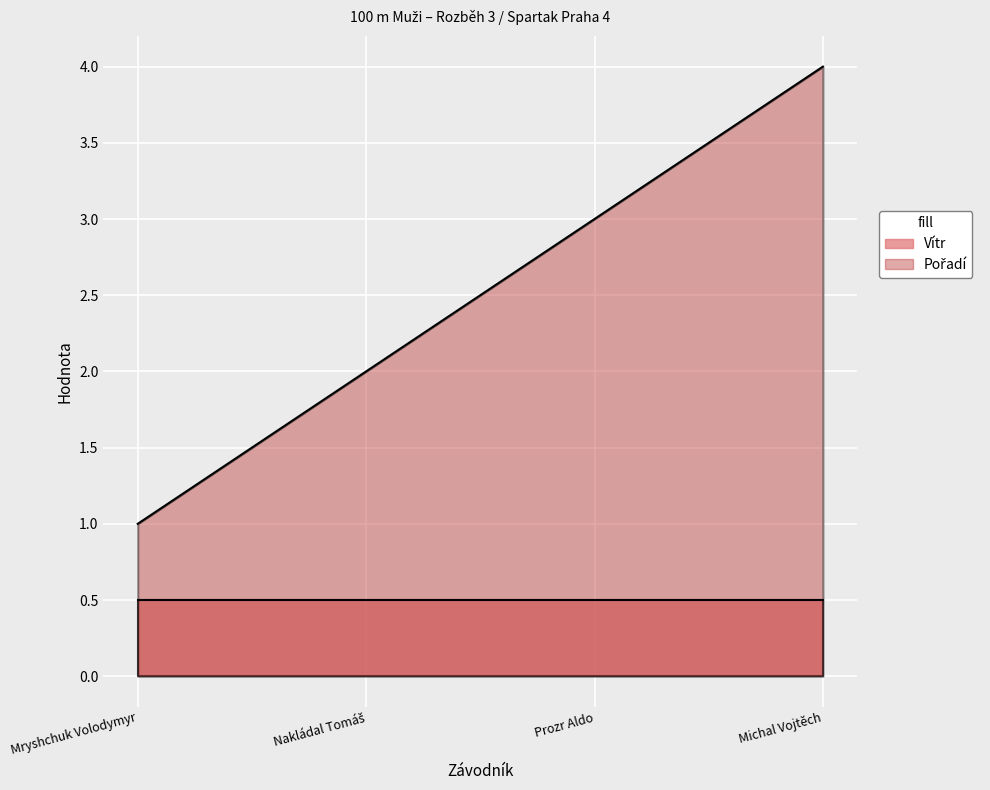

What is the maximum value shown in the chart?

4